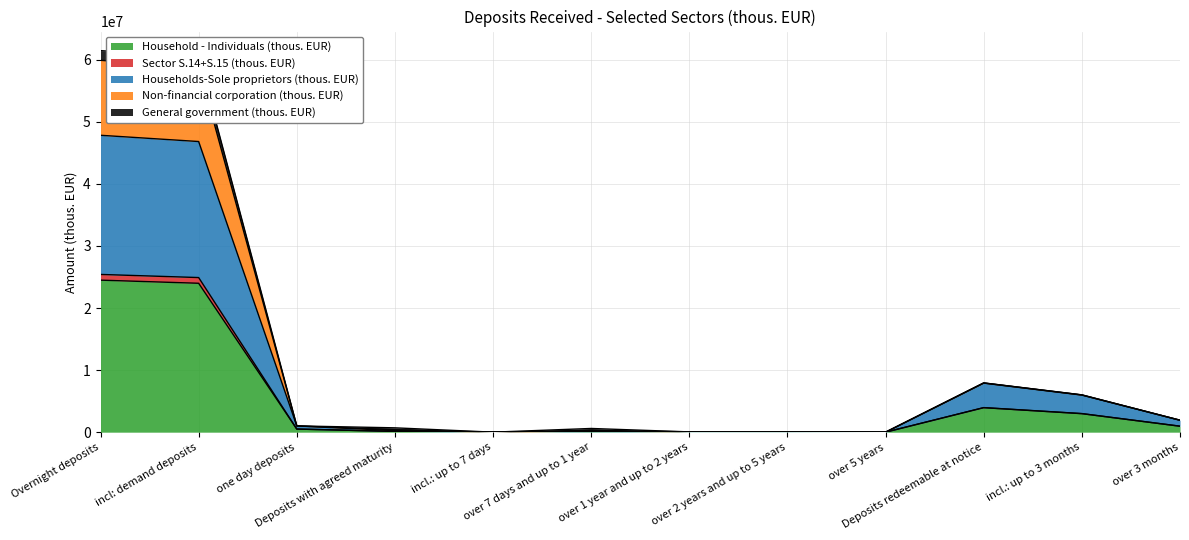

What is the highest value of the Household - Individuals (thous. EUR) series?

24490170